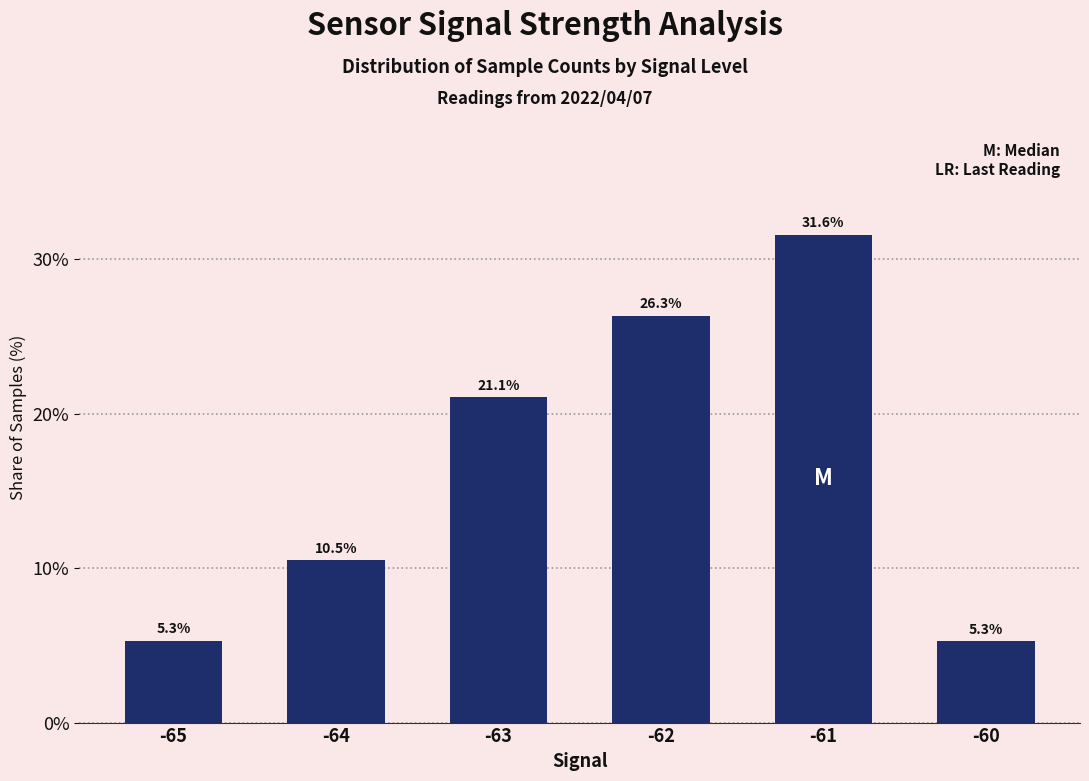

What is the maximum value shown in the chart?

31.6